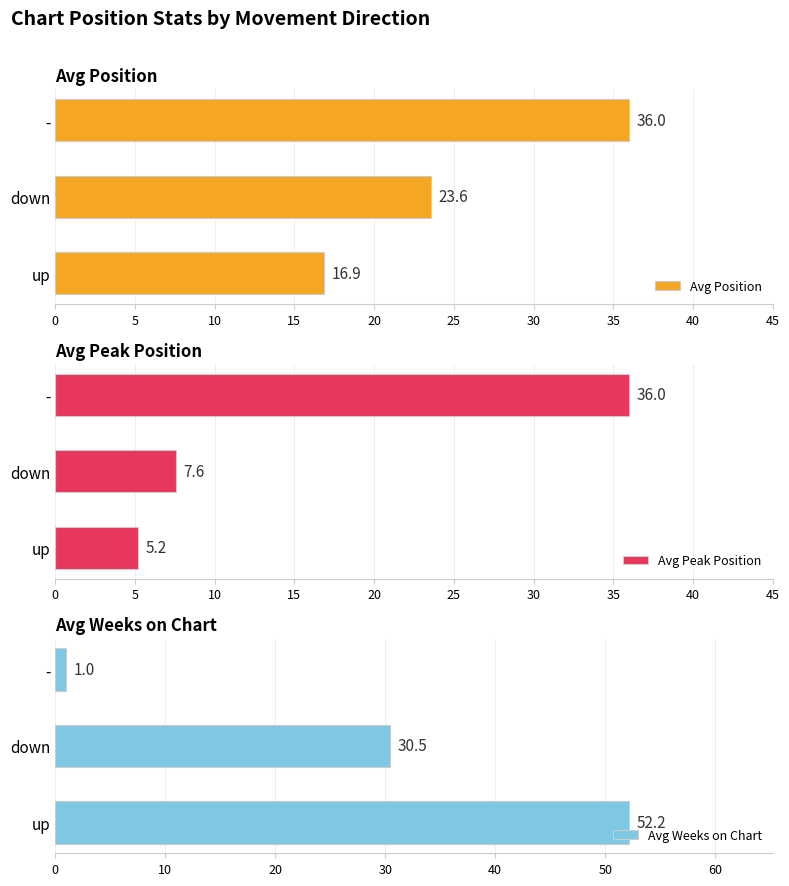

Rank the series by their average value, from lowest to highest.

Avg Peak Position, Avg Position, Avg Weeks on Chart